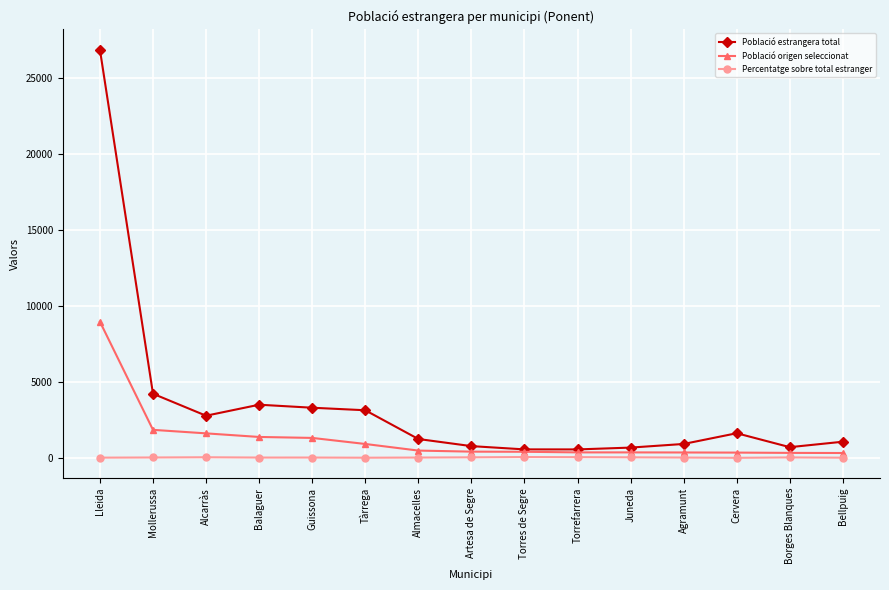

True or false: Població estrangera total has a value of 6621.1 at Mollerussa.

False